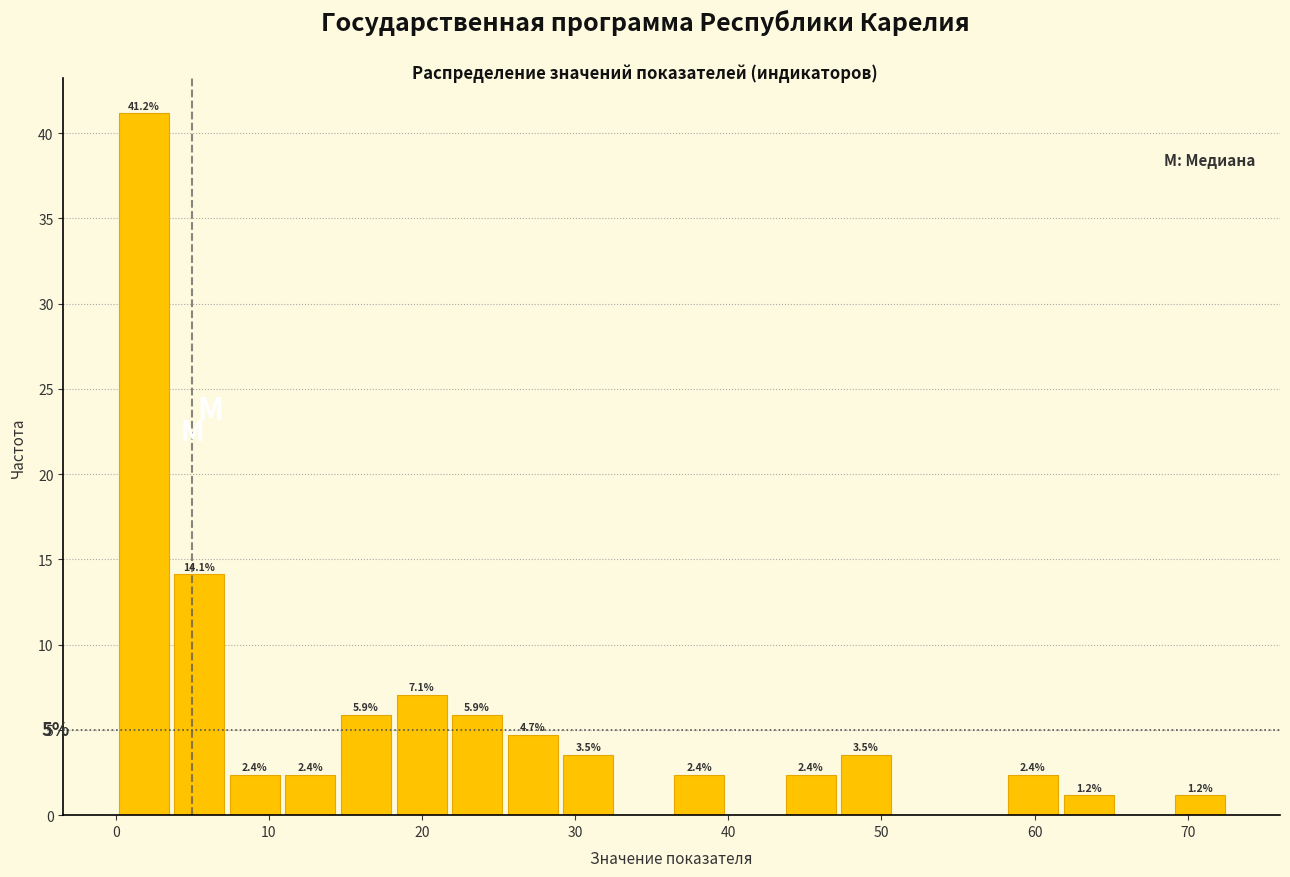

Around what value on the x-axis is the tallest bar? Give the approximate position of its centre, as read against the axis.

2